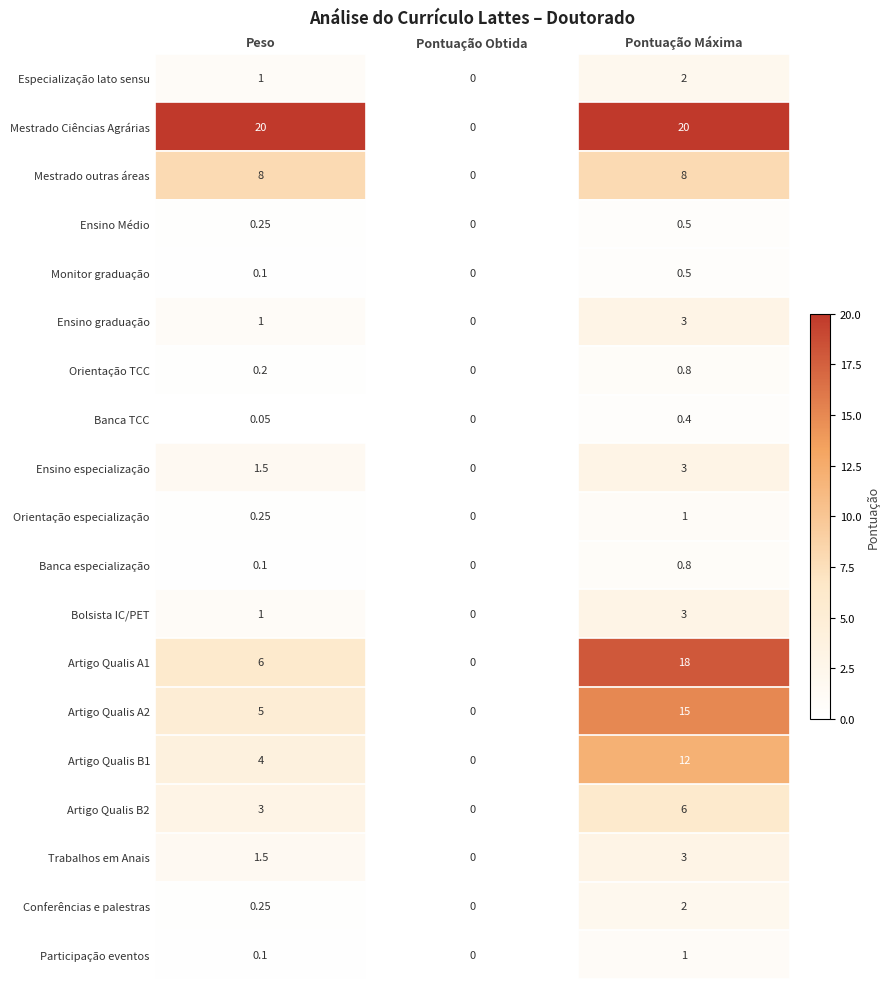

At which label does Bolsista IC/PET reach its peak?

Pontuação Máxima